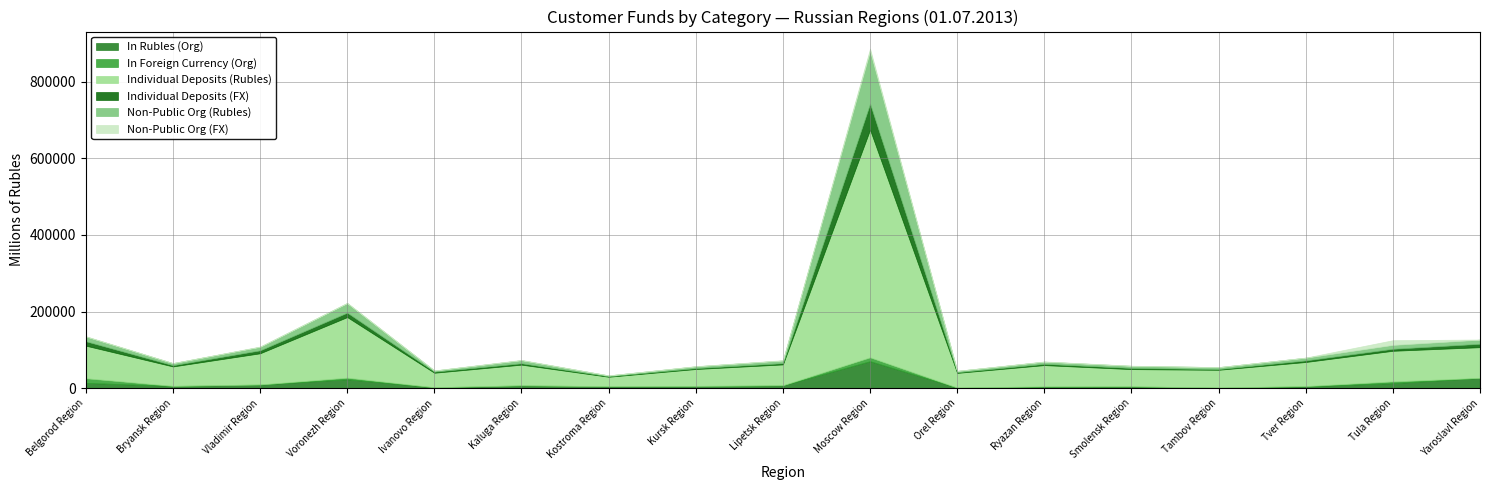

List the labels in order of In Rubles (Org) value, largest first.

Moscow Region, Yaroslavl Region, Voronezh Region, Belgorod Region, Tula Region, Vladimir Region, Lipetsk Region, Kaluga Region, Bryansk Region, Kursk Region, Kostroma Region, Tver Region, Smolensk Region, Ryazan Region, Ivanovo Region, Tambov Region, Orel Region